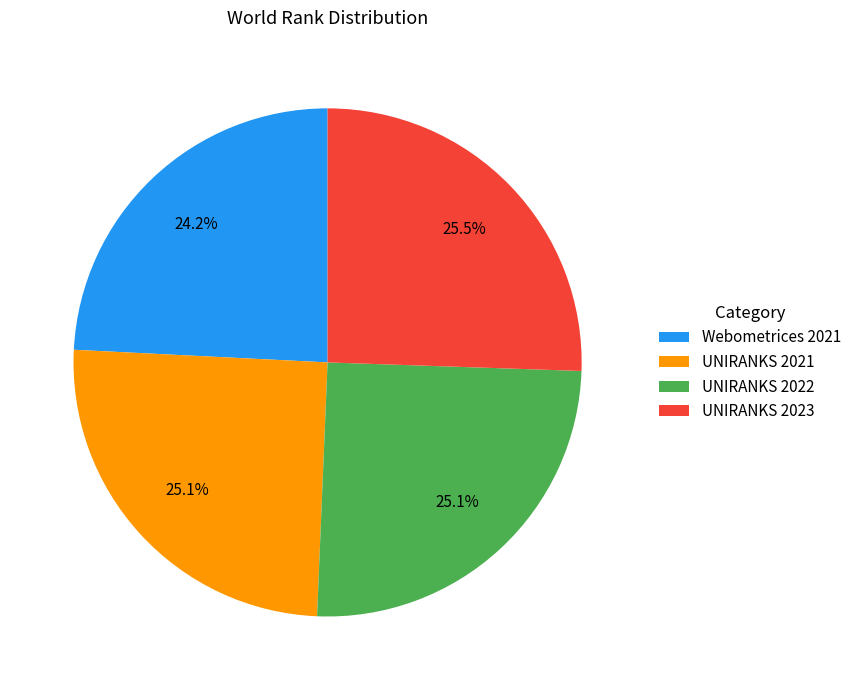

Is there a majority slice in this chart?

No